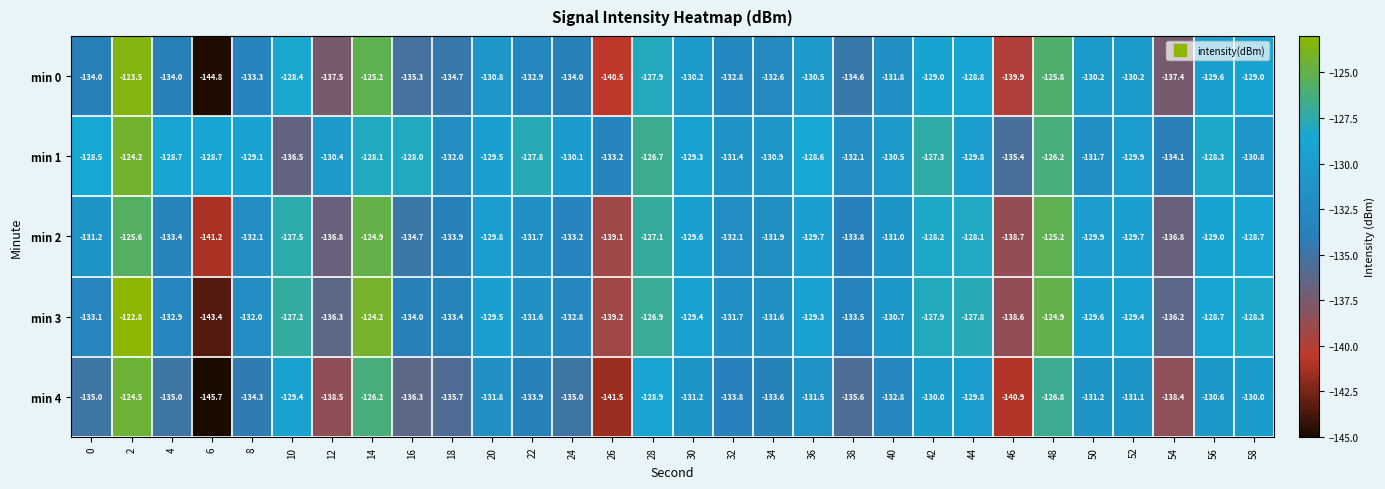

Count the number of data series in this chart.

5